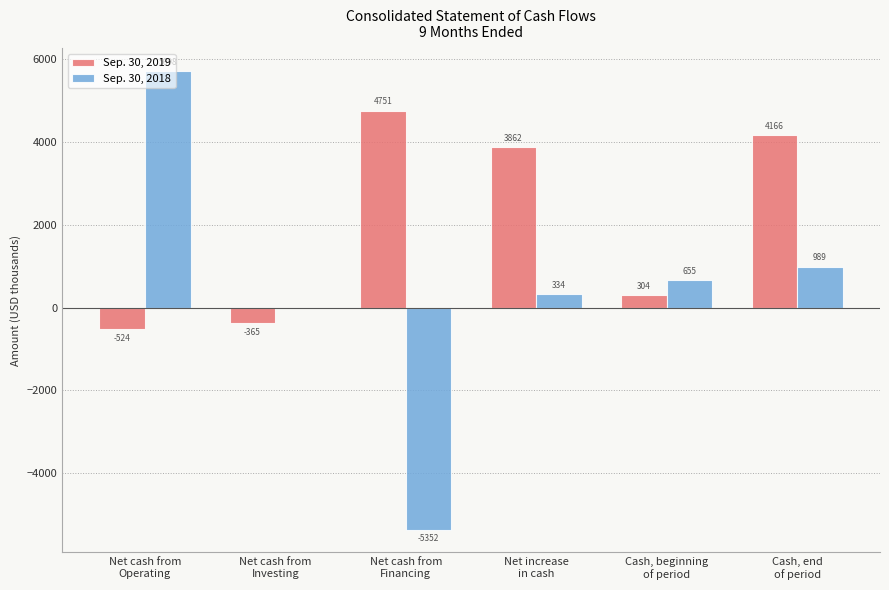

What is the spread (max minus min) of values at Net cash from
Financing?

10103